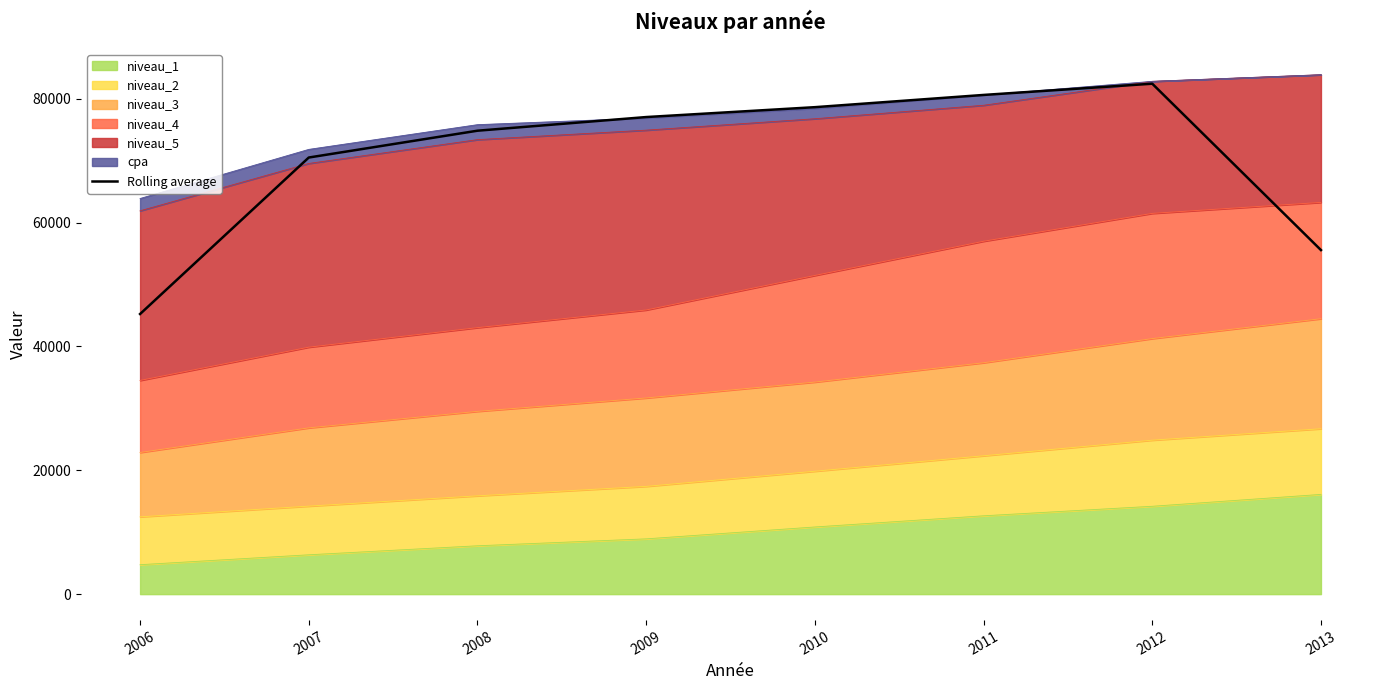

What is the difference between the values at 2012 and 2007?

11919.3